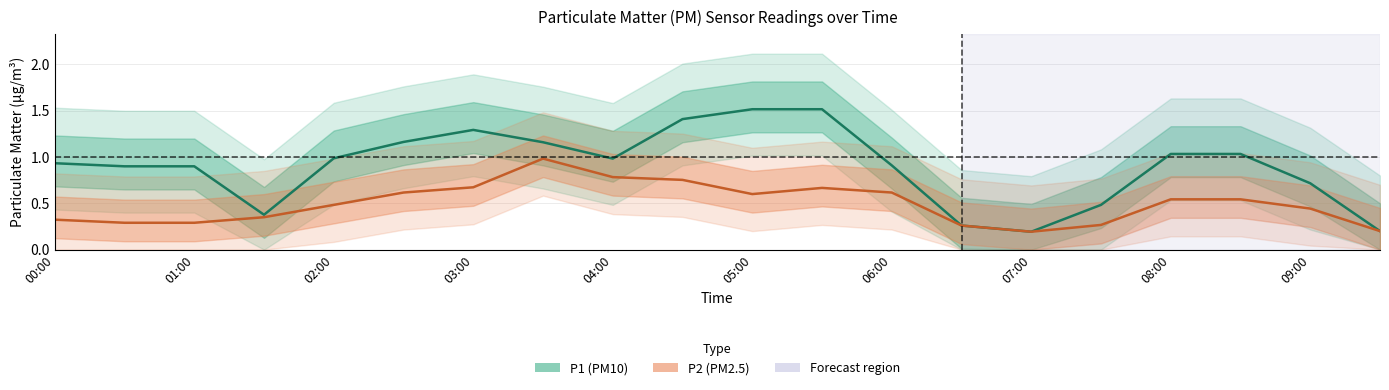

What are all the series names shown in the legend?

P1 (PM10), P2 (PM2.5)